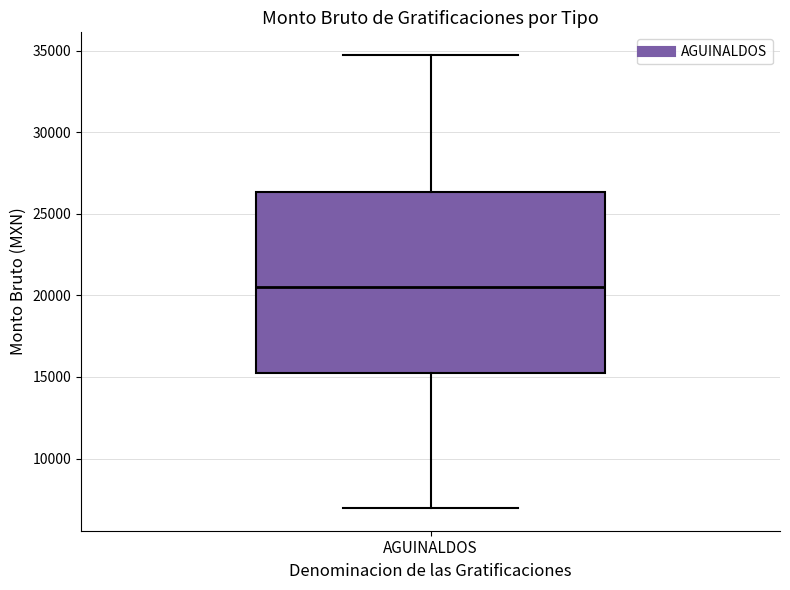

Transcribe this box plot: give where the median line is, the range the box spans, and where the two whiskers end, as read against the y-axis. The values are not printed on the chart, so give them approximately, as read against the axis.

median 20500, box 15500 to 26500, whiskers 7000 to 34500